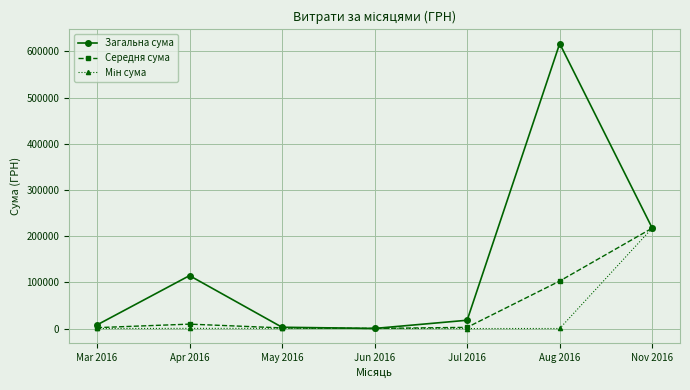

How many values in the Середня сума series are below 2566?

3